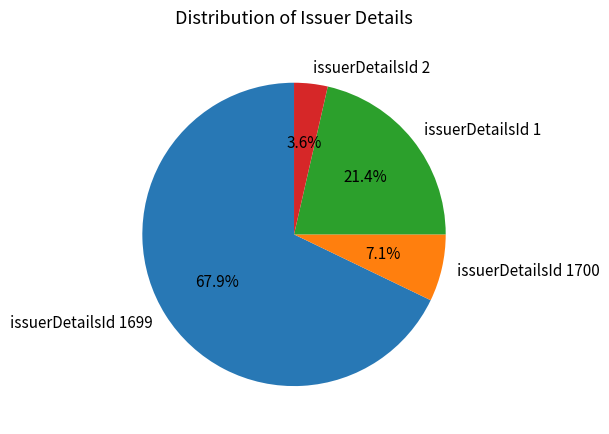

Does issuerDetailsId 1699 account for over 50% of the chart?

Yes